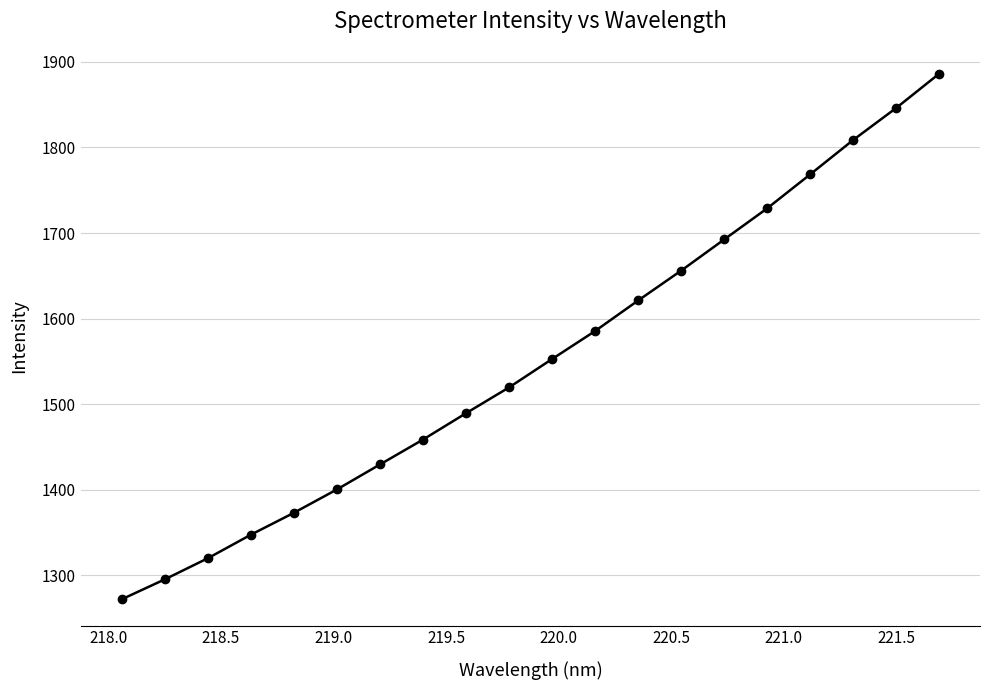

True or false: the data has more than 2 interior local peaks.

False